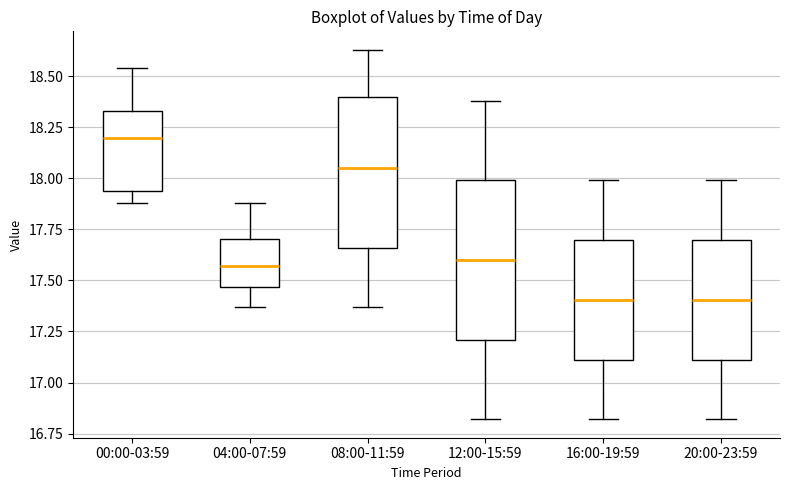

Reading left to right, transcribe this box plot: for each box, give where its median line is, the range the box spans, and where its two whiskers end, as read against the y-axis. The values are not printed on the chart, so give them approximately, as read against the axis.

00:00-03:59: median 18.20, box 17.95 to 18.35, whiskers 17.90 to 18.55
04:00-07:59: median 17.55, box 17.45 to 17.70, whiskers 17.35 to 17.90
08:00-11:59: median 18.05, box 17.65 to 18.40, whiskers 17.35 to 18.65
12:00-15:59: median 17.60, box 17.20 to 18.00, whiskers 16.80 to 18.40
16:00-19:59: median 17.40, box 17.10 to 17.70, whiskers 16.80 to 18.00
20:00-23:59: median 17.40, box 17.10 to 17.70, whiskers 16.80 to 18.00